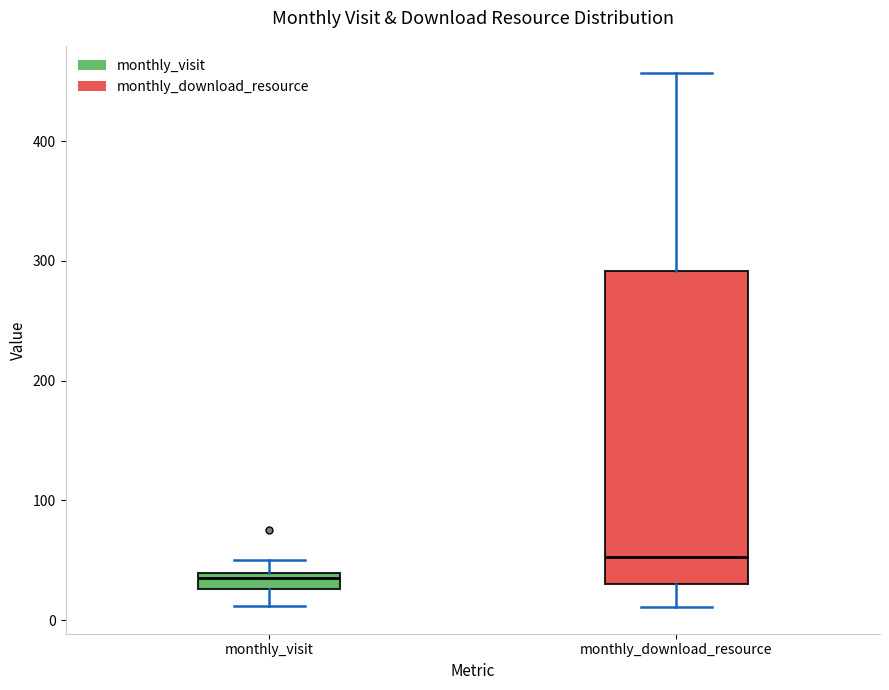

Where is the upper edge of the box for monthly_visit on the y-axis? The values are not printed on the chart, so give them approximately, as read against the axis.

40